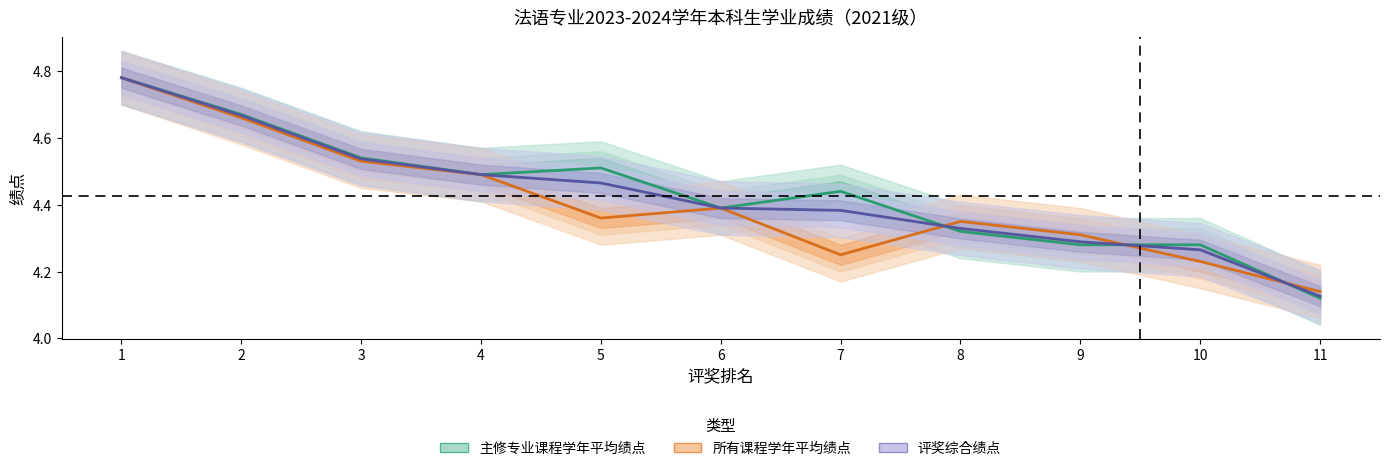

Is it true that 主修专业课程学年平均绩点 equals 6.0 at 3?

False